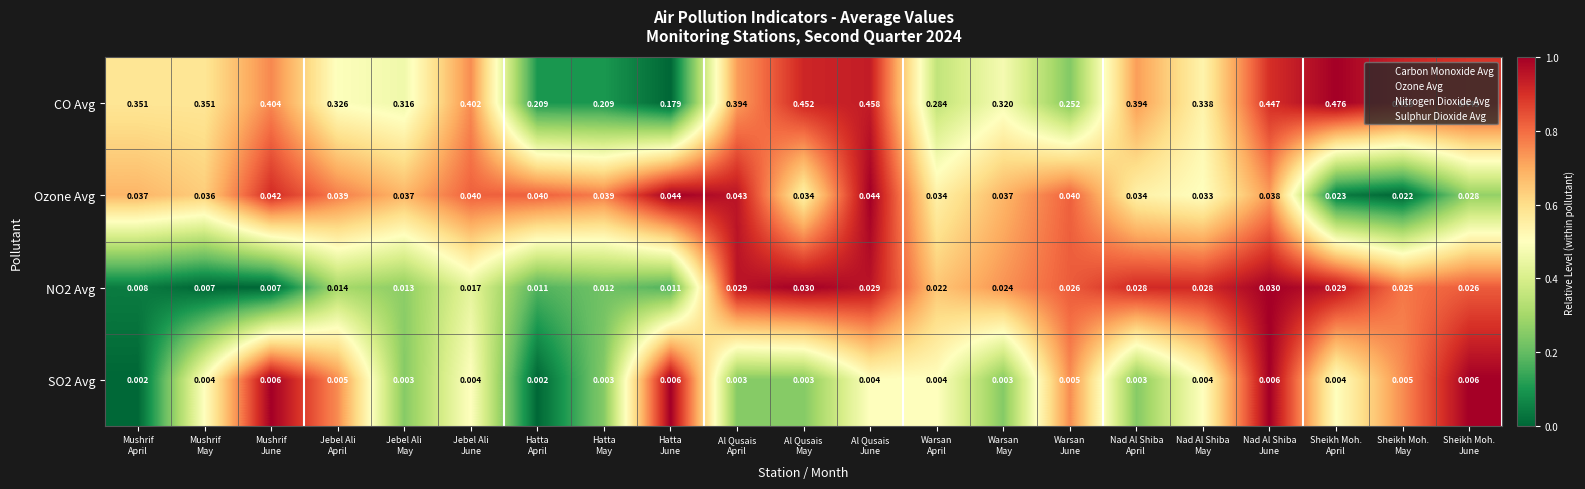

Which series has the largest total across all categories?

CO Avg